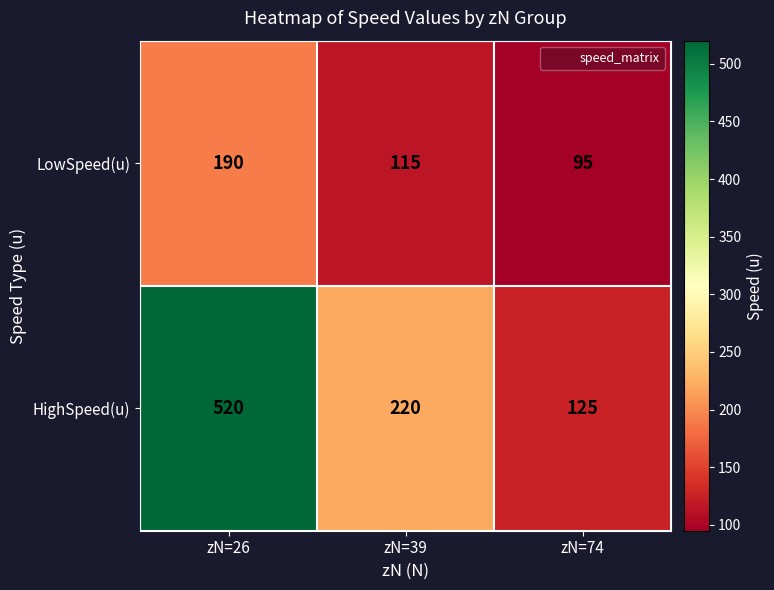

Reading left to right, list all the values displayed in this chart.

LowSpeed(u): 190	115	95
HighSpeed(u): 520	220	125